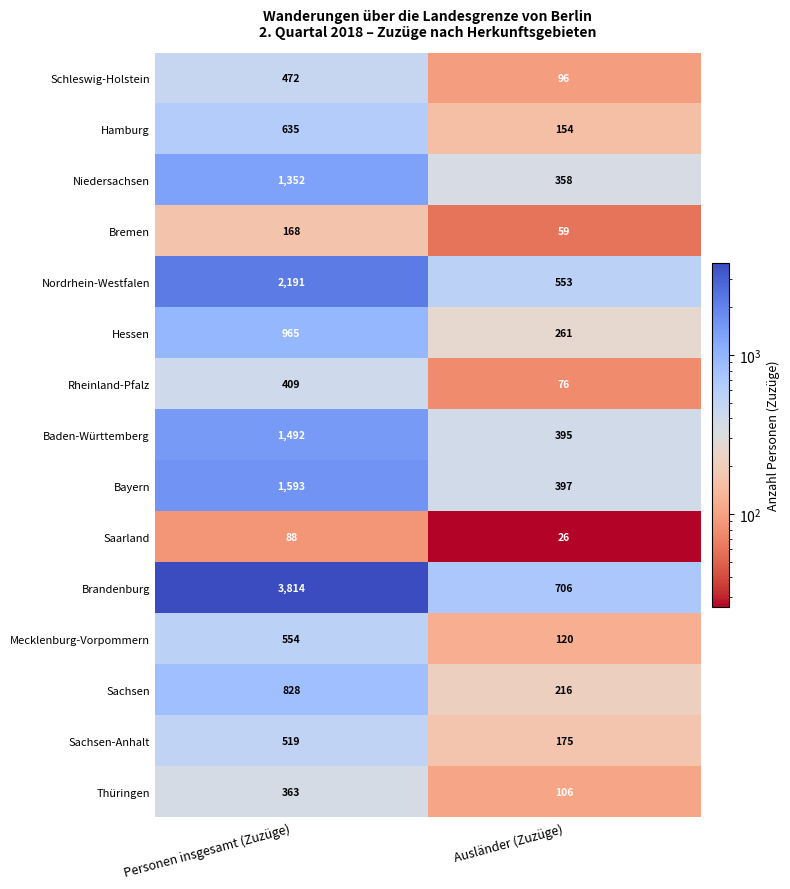

List the series in order of their peak value, highest first.

Brandenburg, Nordrhein-Westfalen, Bayern, Baden-Württemberg, Niedersachsen, Hessen, Sachsen, Hamburg, Mecklenburg-Vorpommern, Sachsen-Anhalt, Schleswig-Holstein, Rheinland-Pfalz, Thüringen, Bremen, Saarland